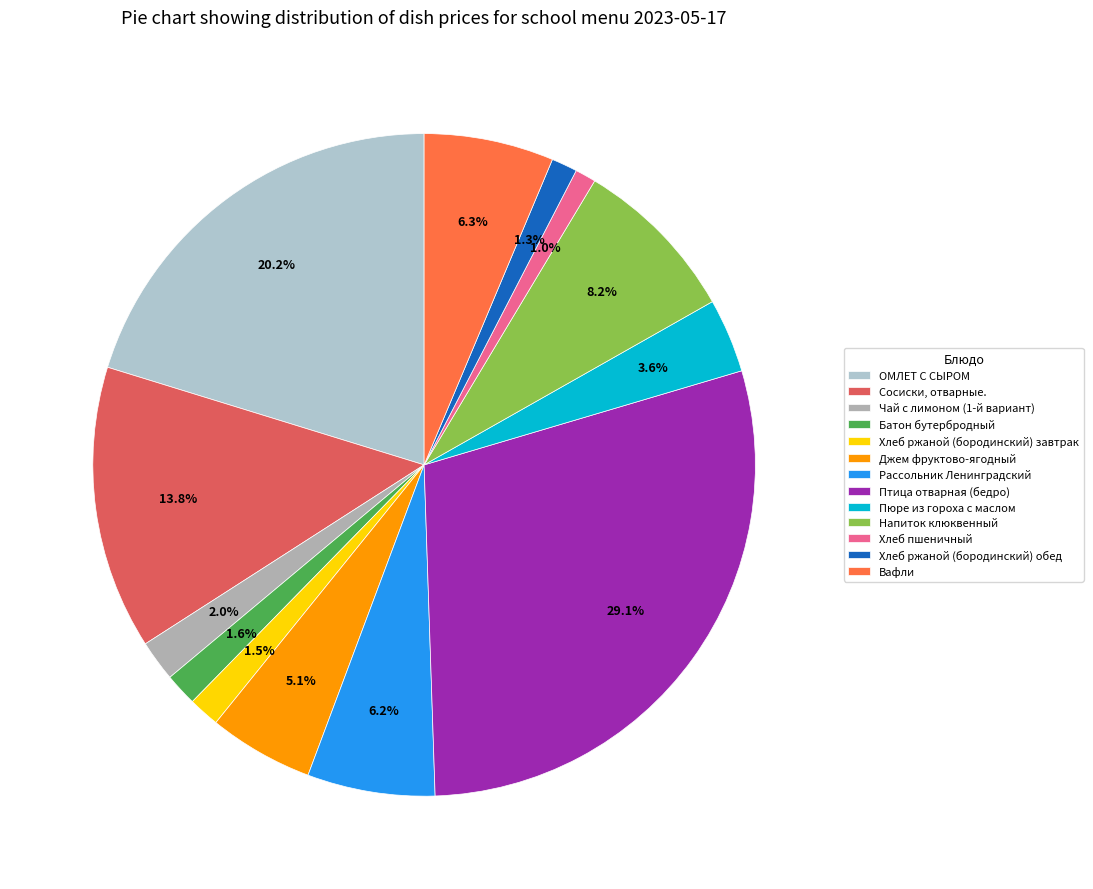

Rank the categories by value from highest to lowest.

Птица отварная (бедро), ОМЛЕТ С СЫРОМ, Сосиски, отварные., Напиток клюквенный, Вафли, Рассольник Ленинградский, Джем фруктово-ягодный, Пюре из гороха с маслом, Чай с лимоном (1-й вариант), Батон бутербродный, Хлеб ржаной (бородинский) завтрак, Хлеб ржаной (бородинский) обед, Хлеб пшеничный